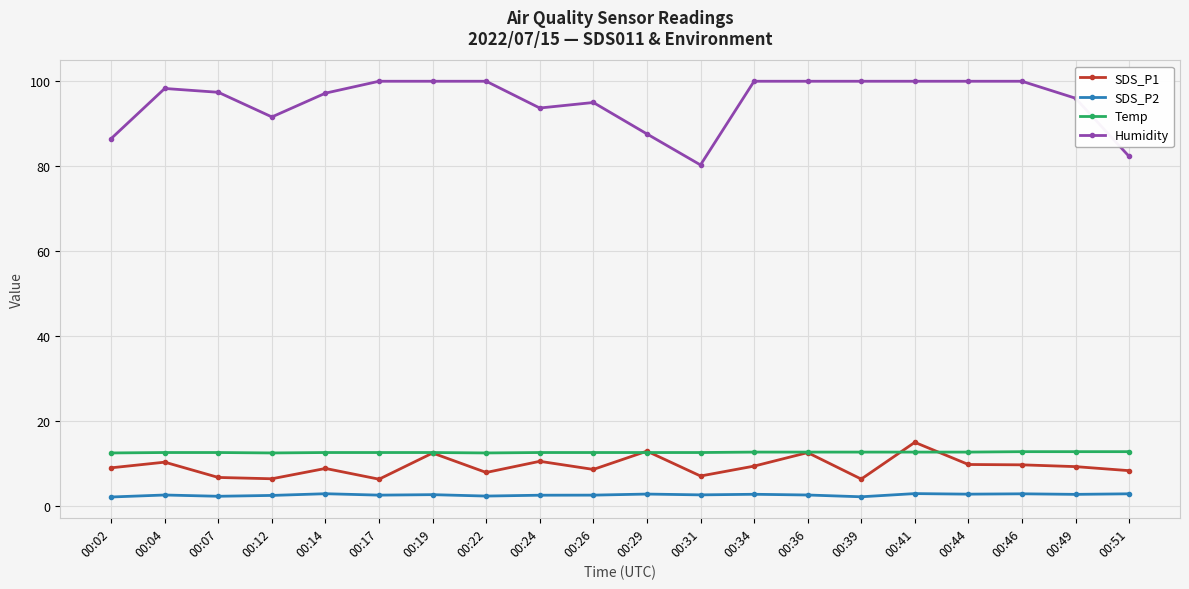

True or false: Temp and SDS_P2 cross at least once.

False